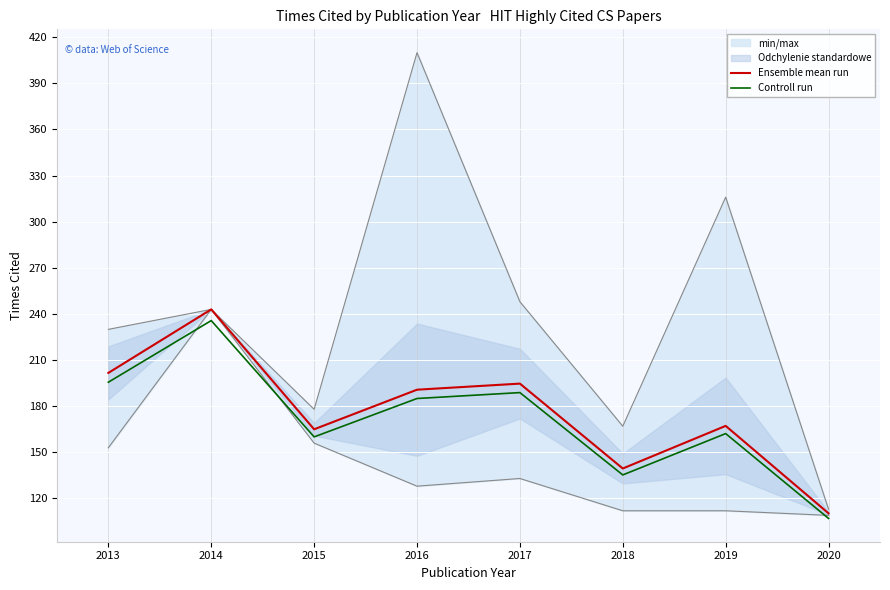

What is the value of the Ensemble mean run point at the 6th from the left?

139.5